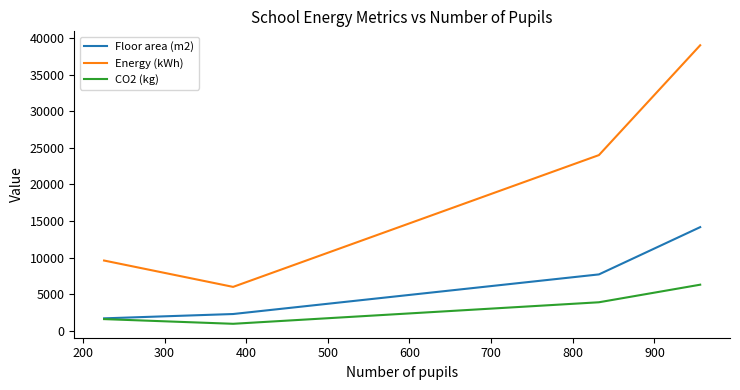

What is the lowest value of the CO2 (kg) series?

960